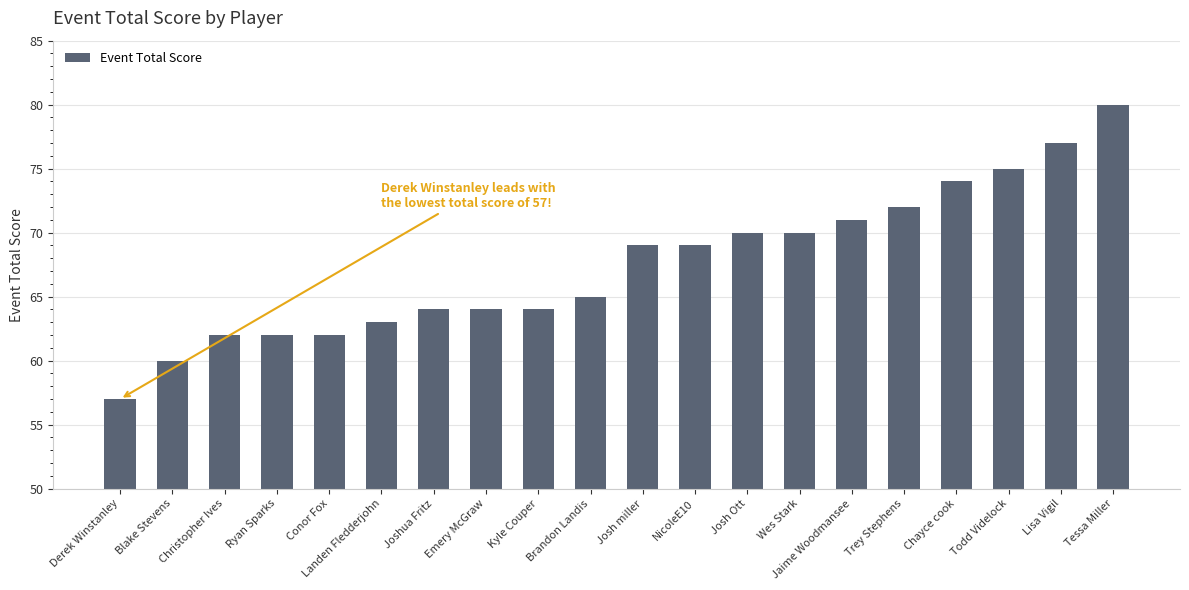

Reading left to right, extract all data points from this chart.

57	60	62	62	62	63	64	64	64	65	69	69	70	70	71	72	74	75	77	80